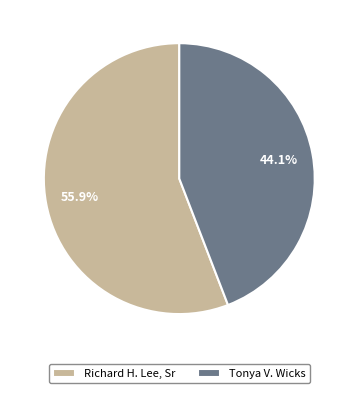

What is the smallest slice in the pie chart?

Tonya V. Wicks